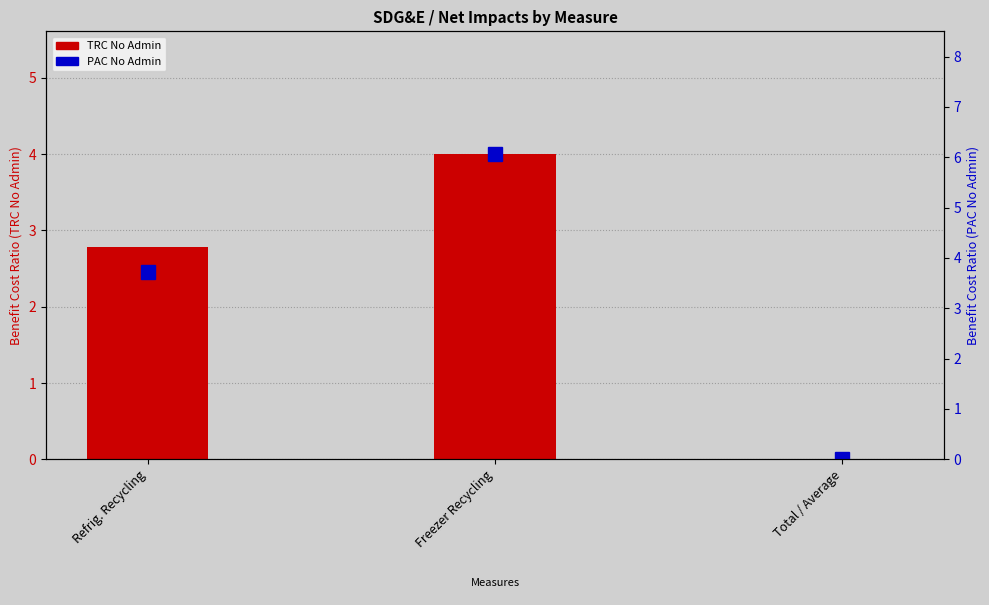

What position from the left is Refrig. Recycling?

1